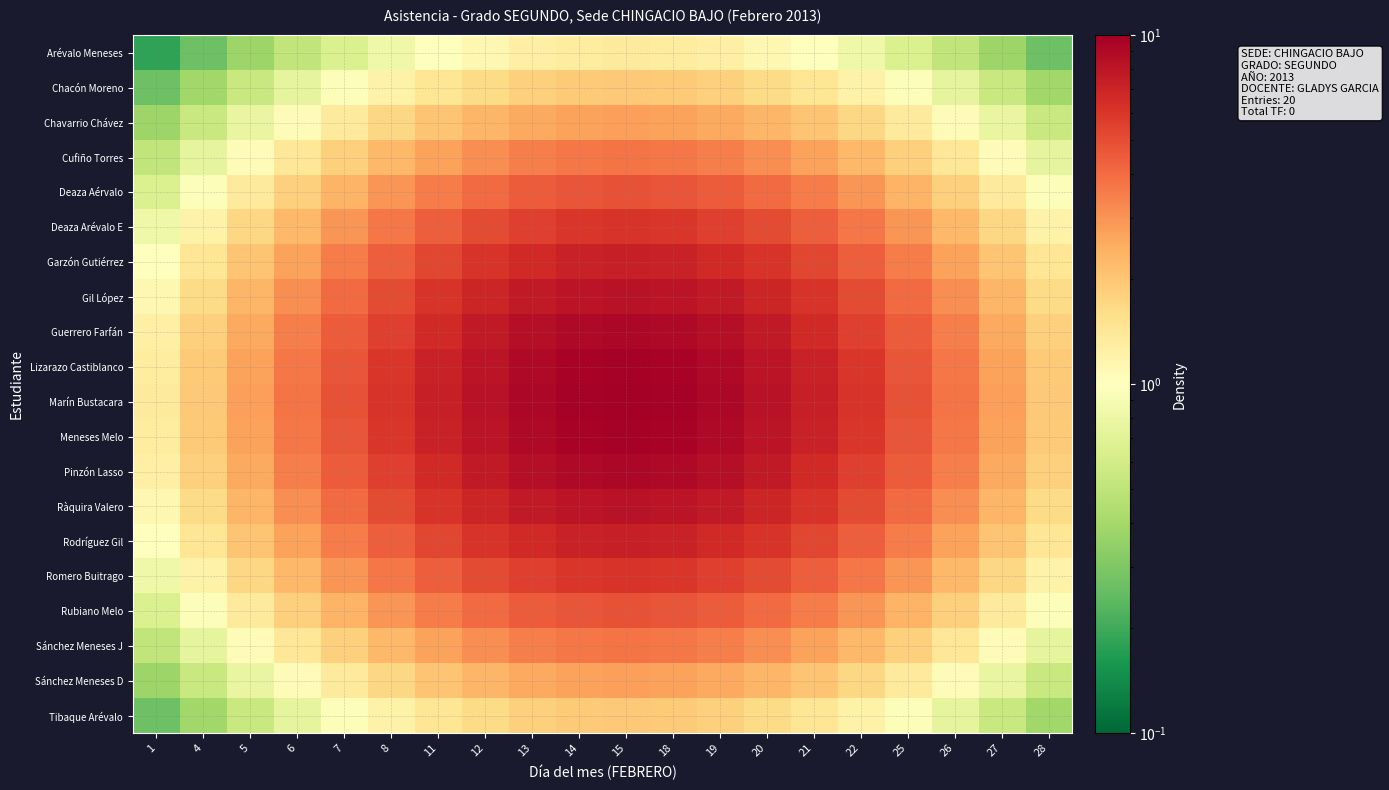

Count the number of categories in the chart.

20